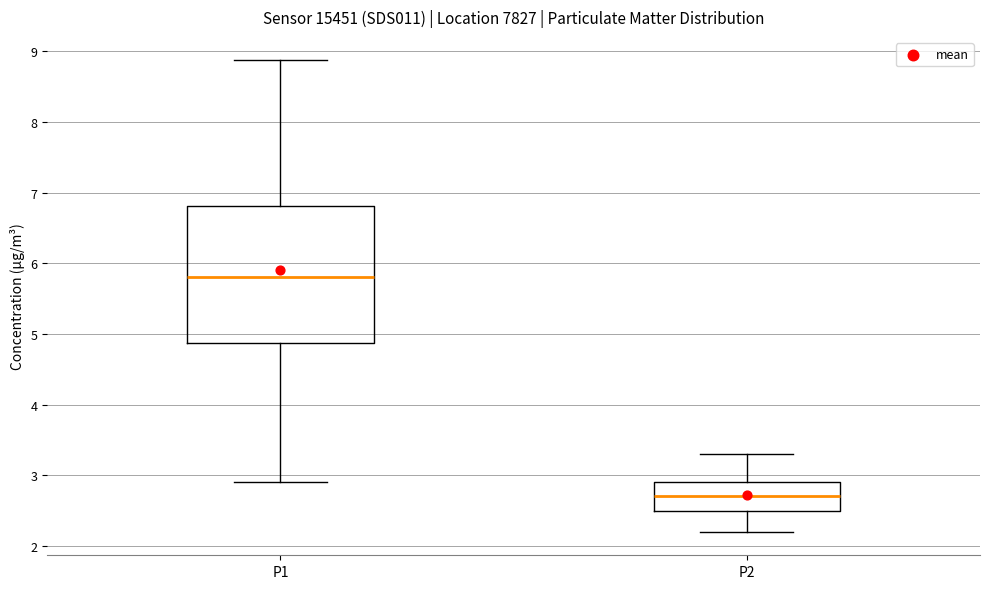

Where does the lower whisker of the box for P2 end on the y-axis? The values are not printed on the chart, so give them approximately, as read against the axis.

2.2